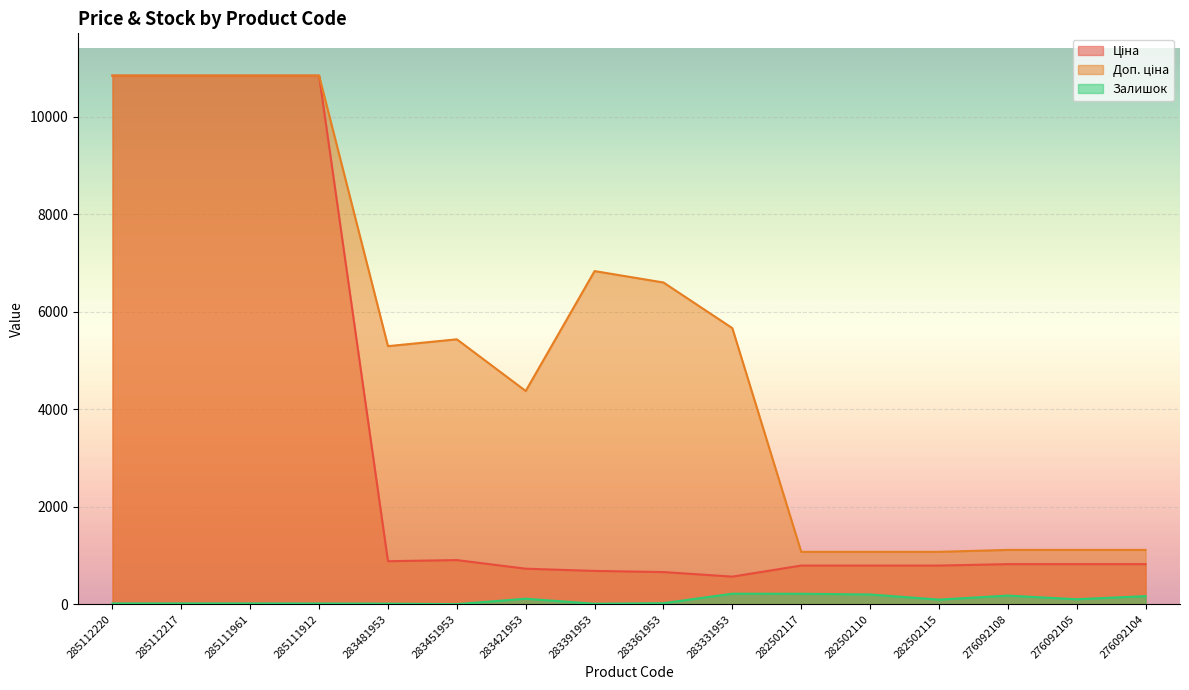

What is the label of the 4th point from the left?

285111912